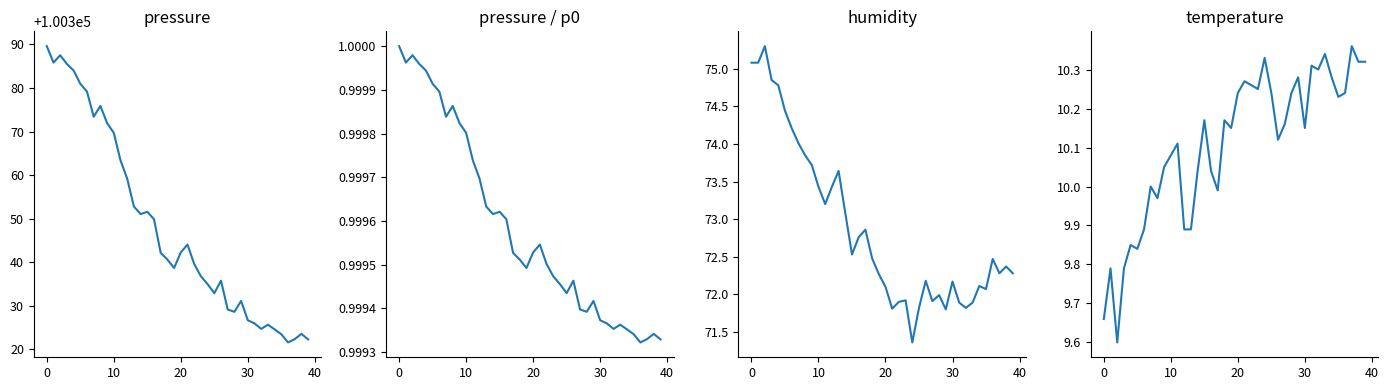

List the series in order of their peak value, highest first.

pressure, humidity, temperature, pressure_ratio